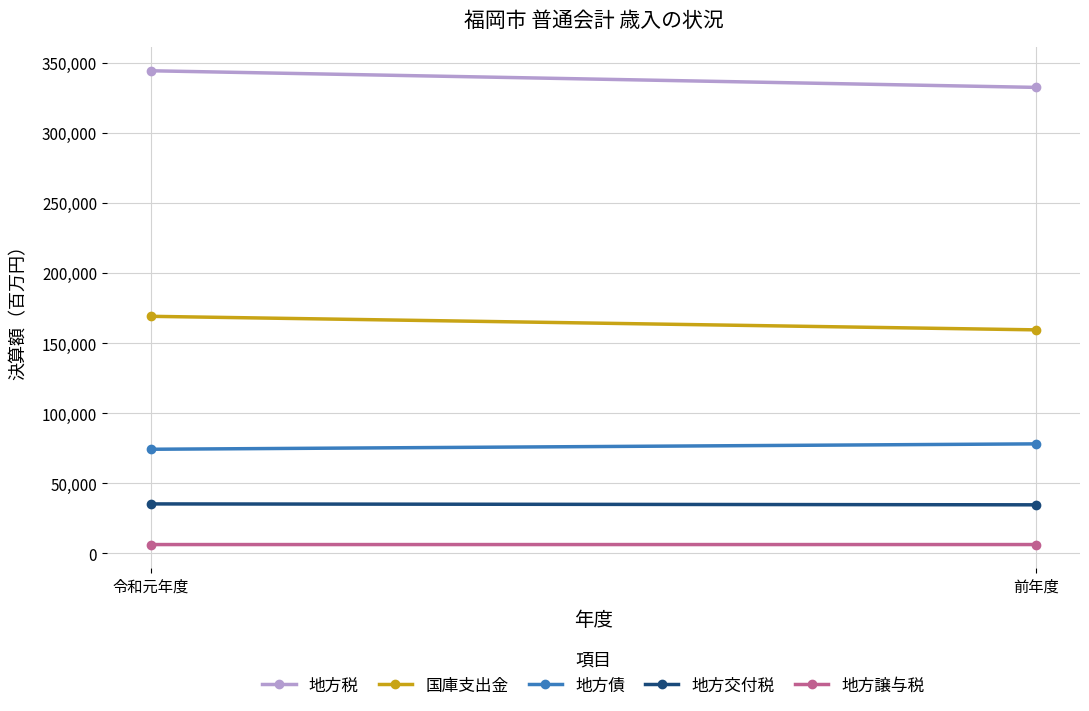

What is the difference between the maximum and minimum values in the 国庫支出金 series?

9659